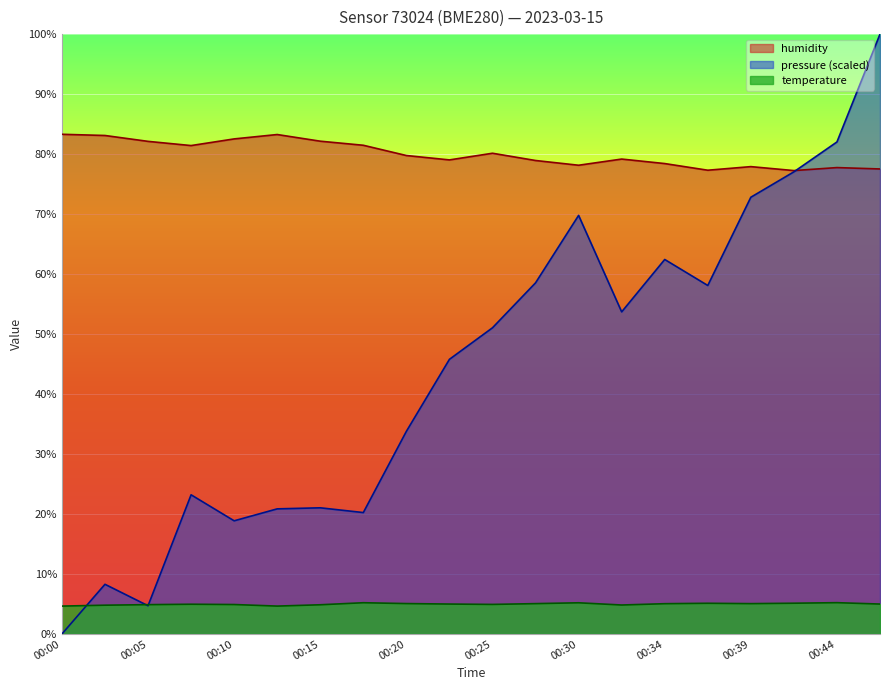

True or false: temperature has more than 1 points higher than both neighbors.

True